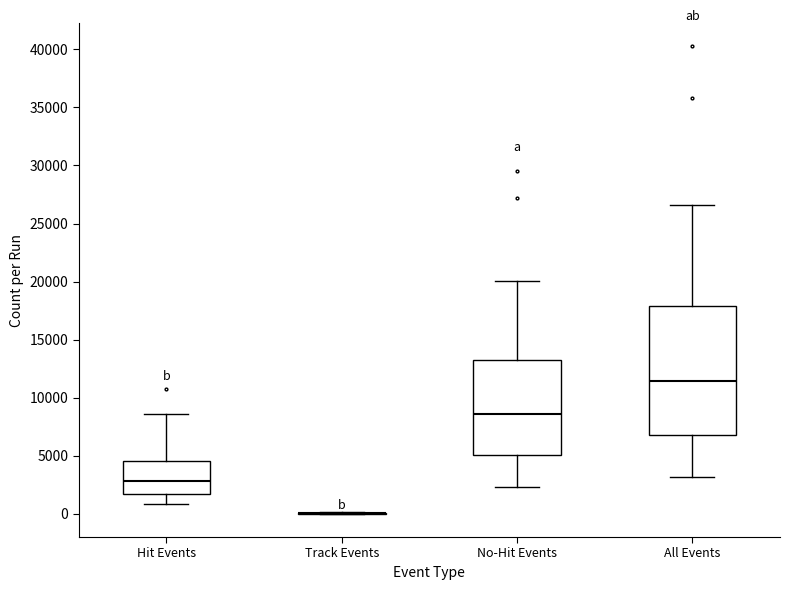

Where is the upper edge of the box for All Events on the y-axis? The values are not printed on the chart, so give them approximately, as read against the axis.

18000